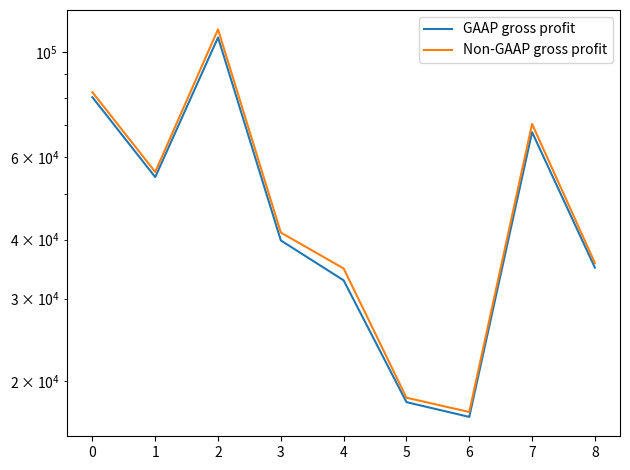

List the labels in order of Non-GAAP gross profit value, smallest first.

6, 5, 4, 8, 3, 1, 7, 0, 2